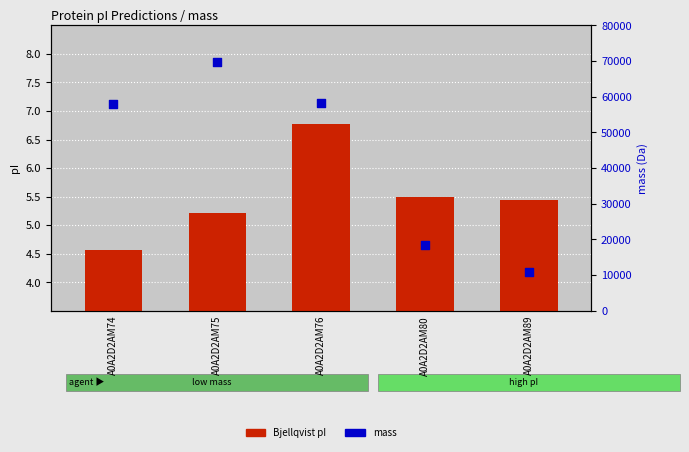

What are all the series names shown in the legend?

Bjellqvist pI, mass